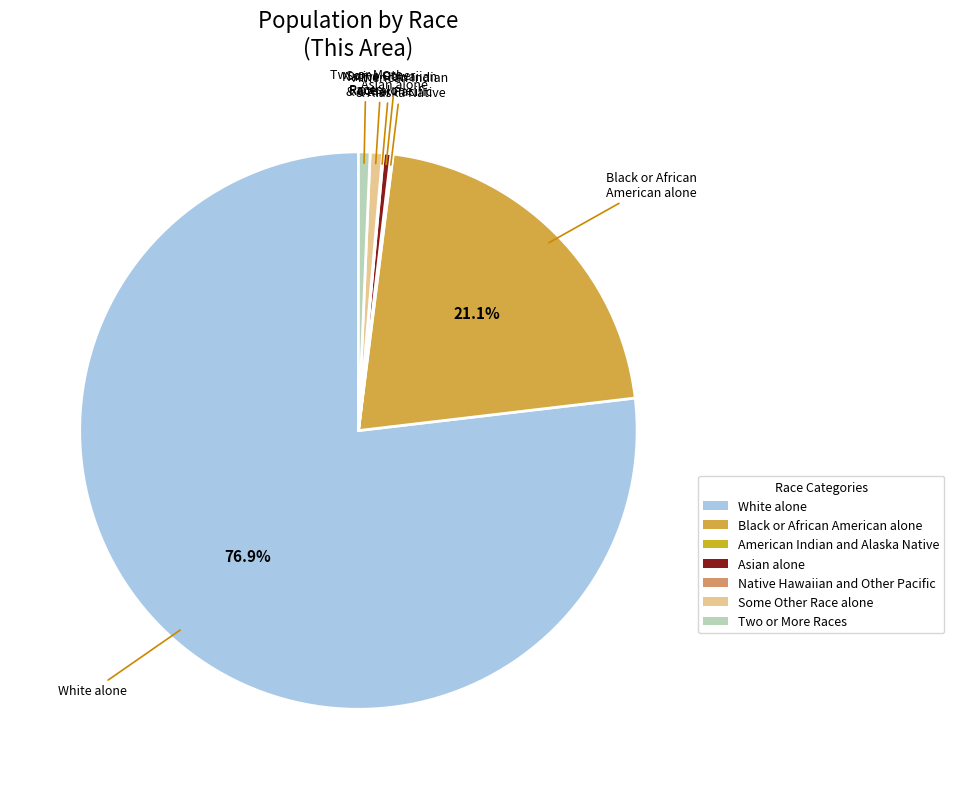

What portion of the pie excludes Black or African American alone?

78.9%